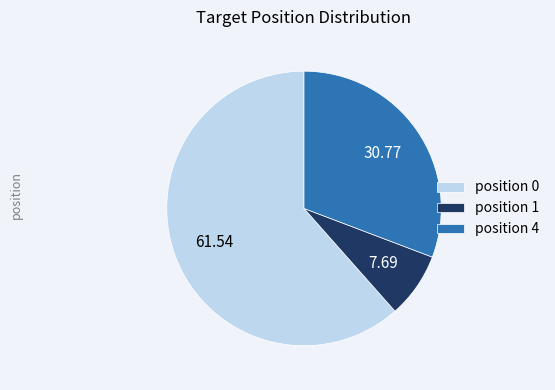

Count the number of slices in the pie.

3